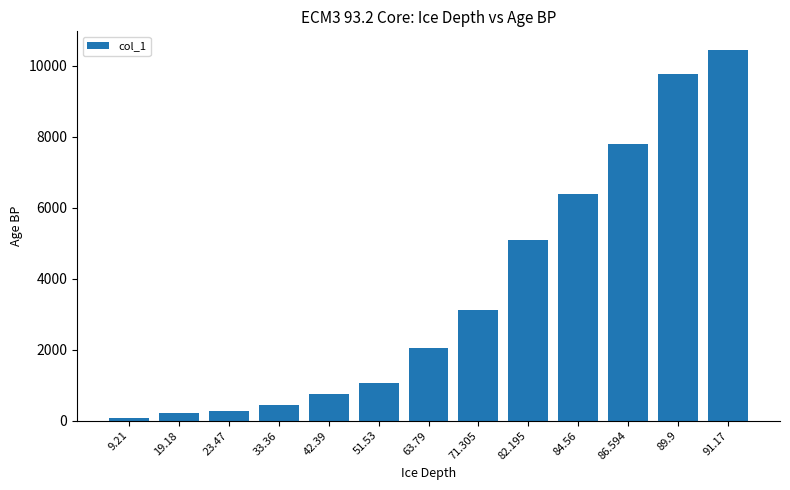

The value at 19.18 is 210. True or false?

True